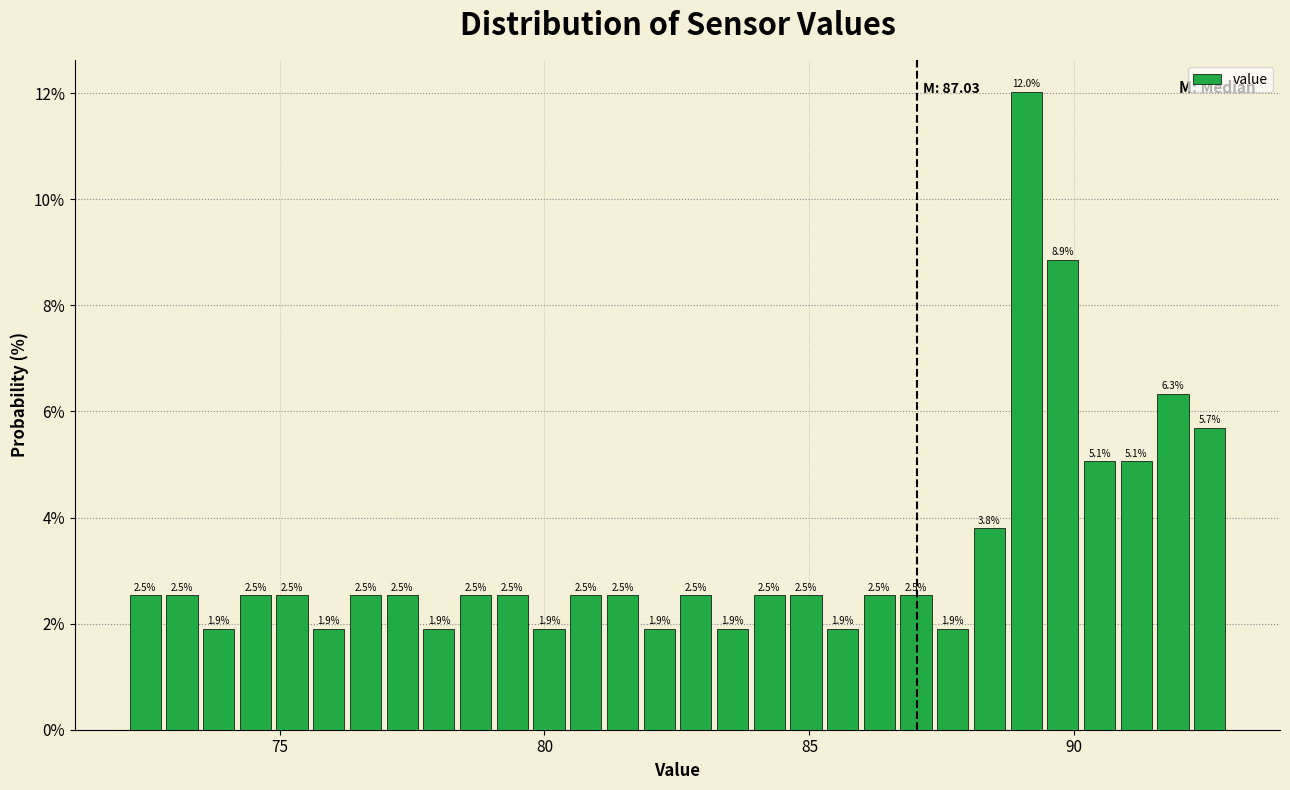

Read against the x-axis, roughly where is the centre of the tallest bar?

89.0